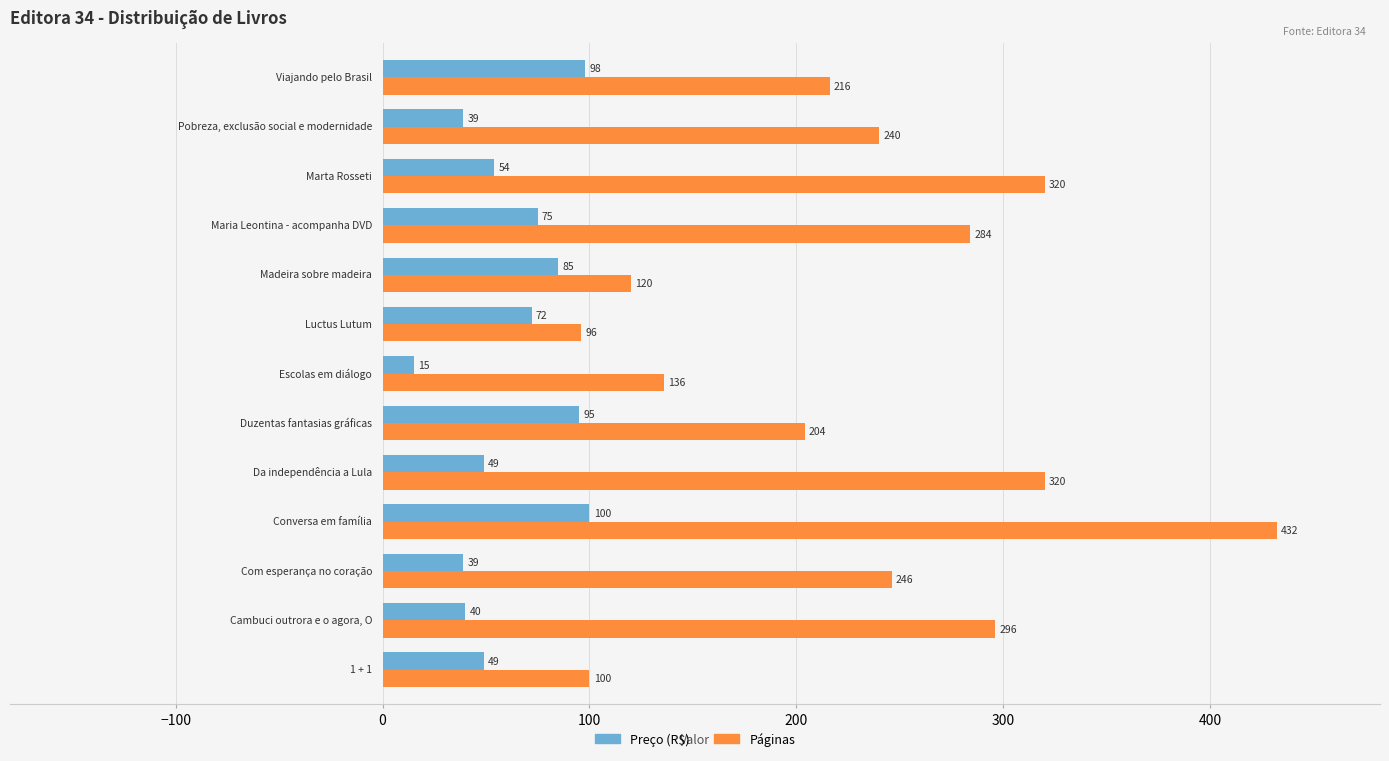

What is the lowest value of the Preço (R$) series?

15